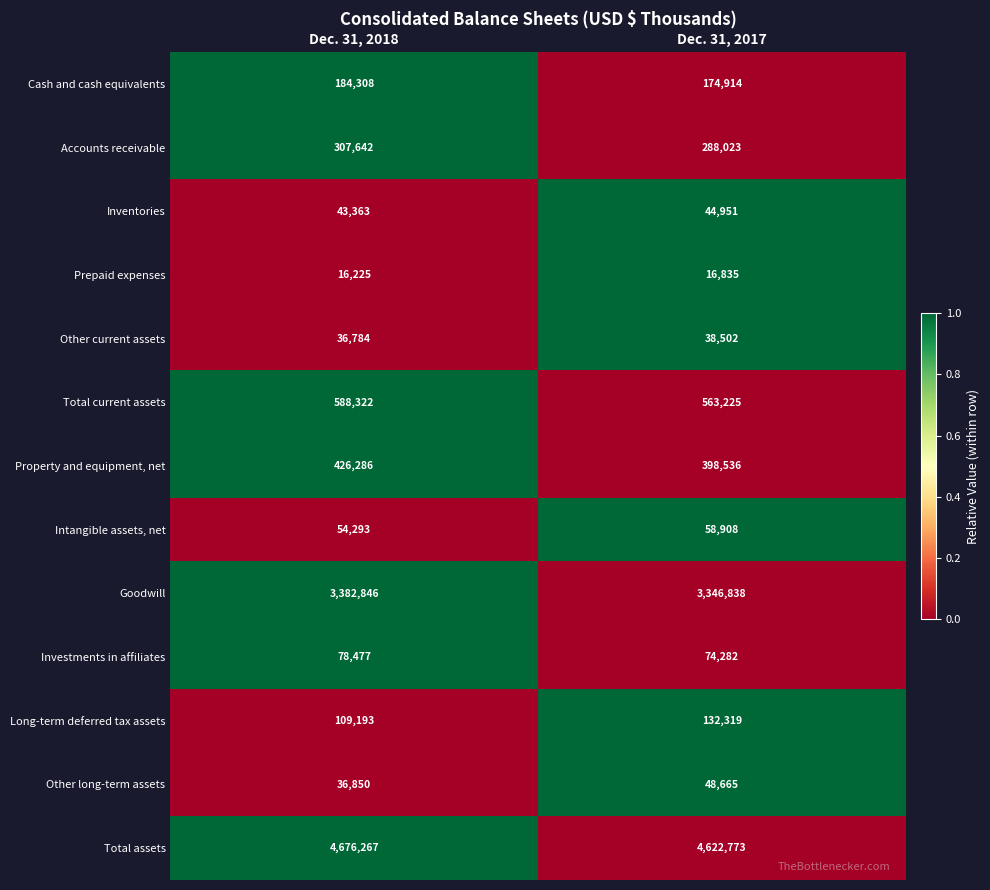

Which category has the highest value across all series?

Dec. 31, 2018